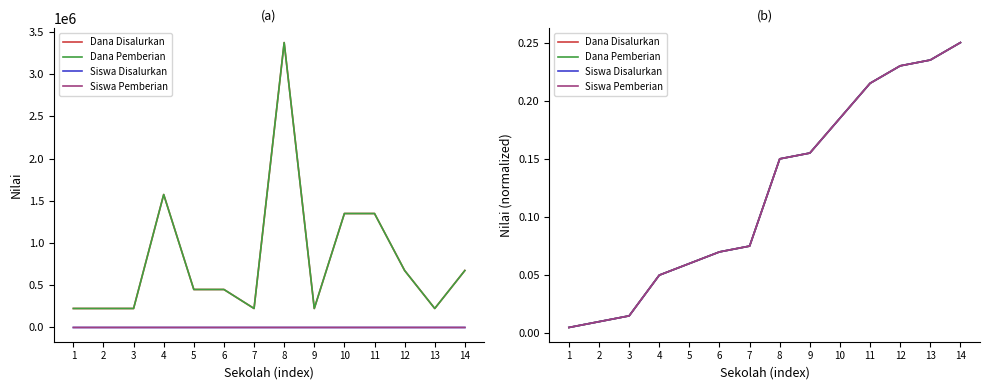

What is the difference between the maximum and minimum values in the Dana Disalurkan series?

0.2